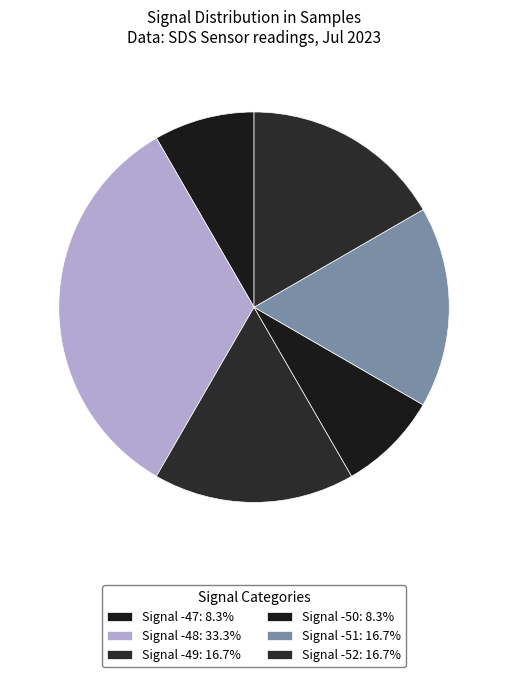

How many slices are in this pie chart?

6